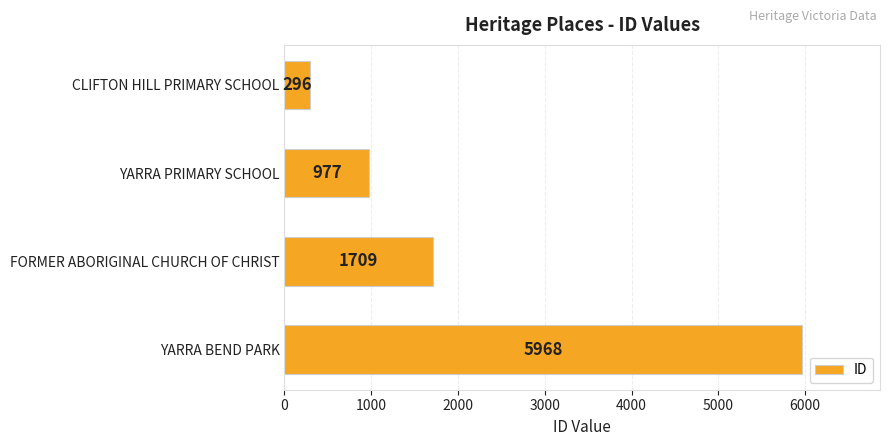

Rank the categories by value from highest to lowest.

YARRA BEND PARK, FORMER ABORIGINAL CHURCH OF CHRIST, YARRA PRIMARY SCHOOL, CLIFTON HILL PRIMARY SCHOOL